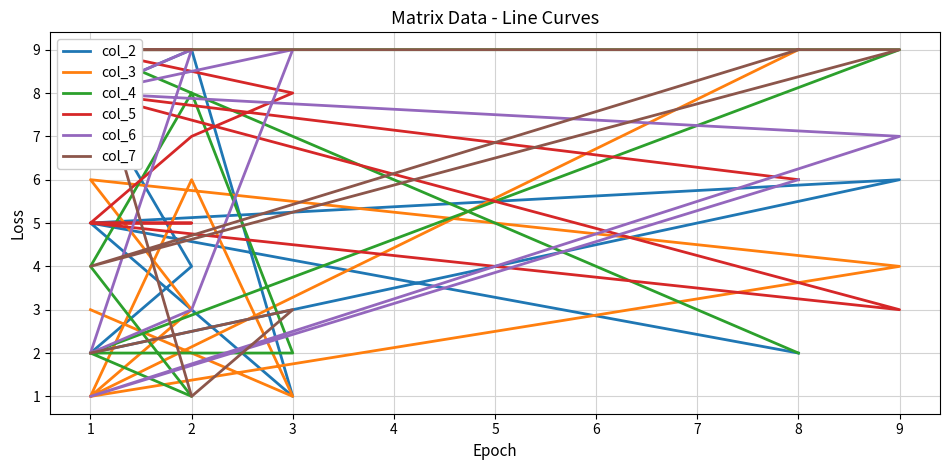

Is this an area chart (filled region under the line)?

No